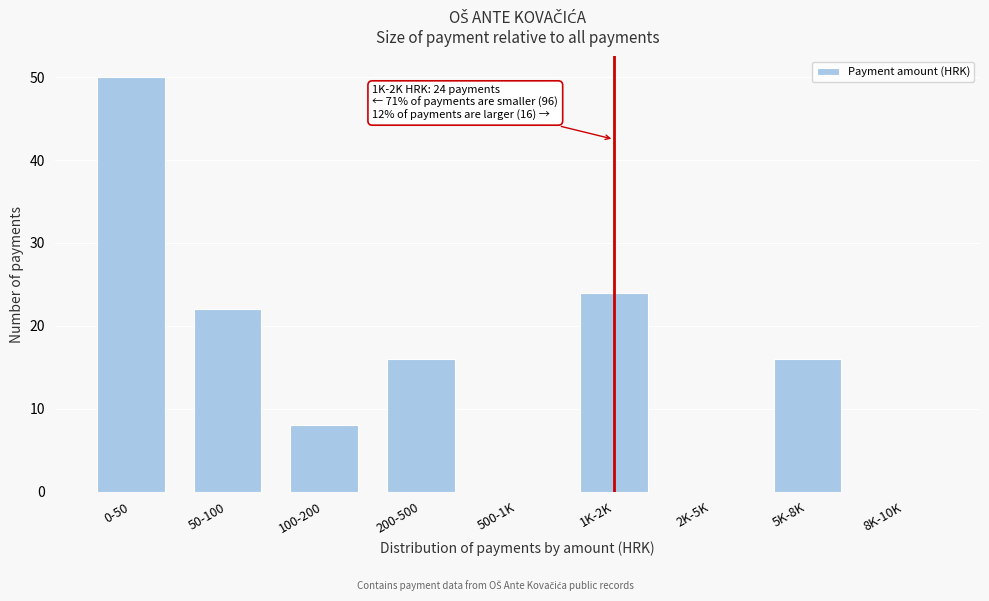

Reading left to right, what are all the values shown in this chart?

0-50=50	50-100=22	100-200=8	200-500=16	500-1K=0	1K-2K=24	2K-5K=0	5K-8K=16	8K-10K=0